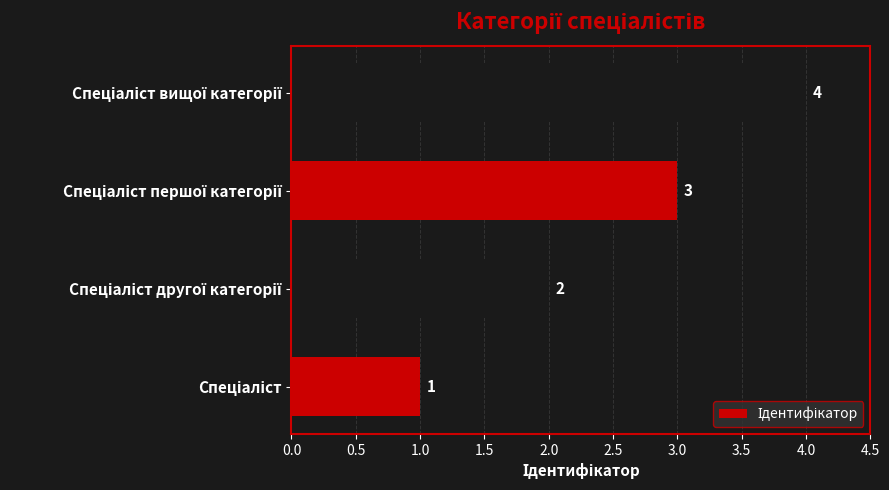

How many values are between 2 and 4?

3